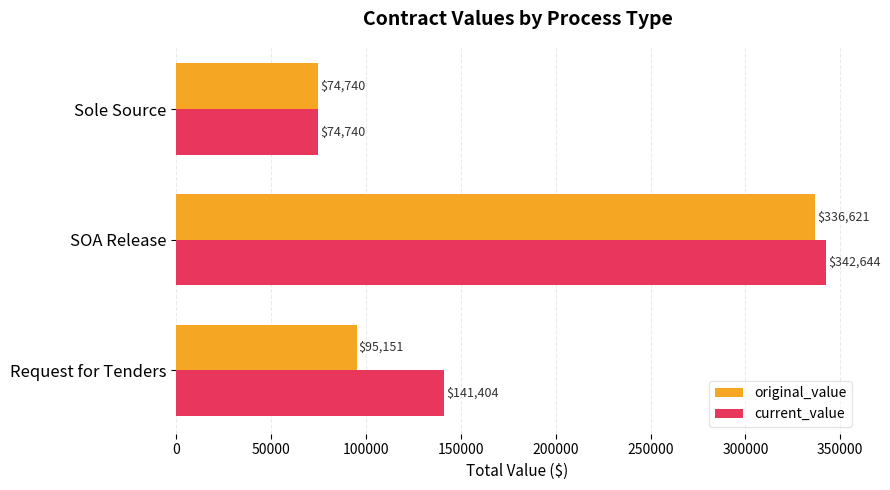

Rank the series by their average value, from highest to lowest.

current_value, original_value